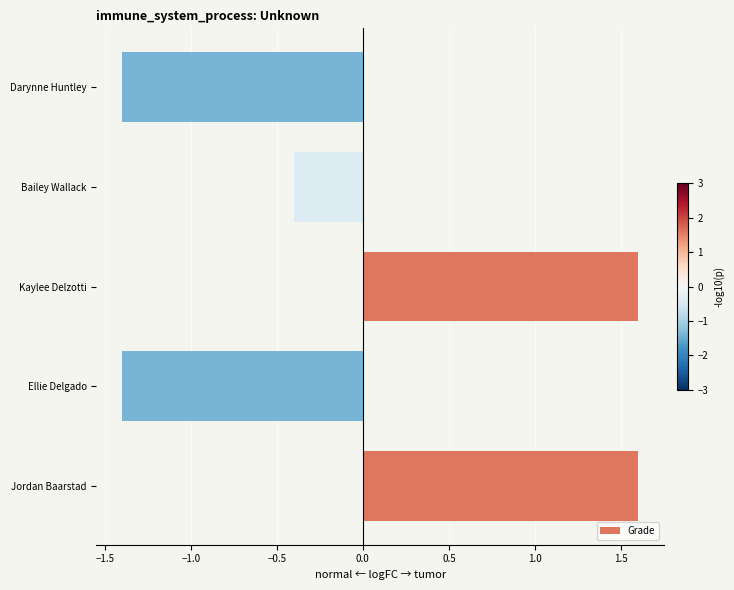

What is the difference between the maximum and minimum values?

3.0